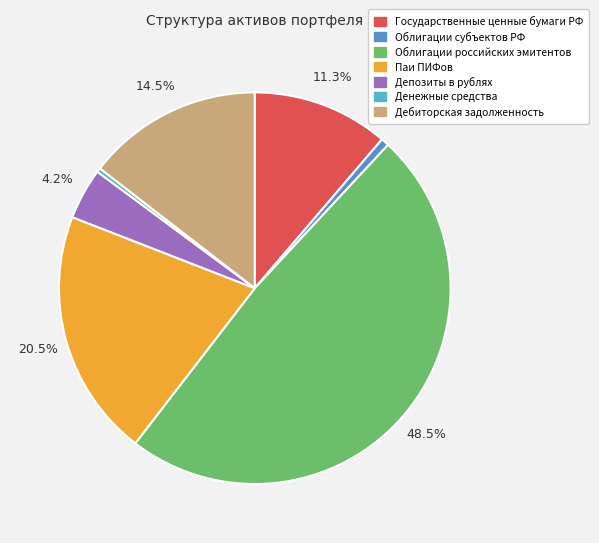

To the nearest percent, what is the combined percentage of Государственные ценные бумаги РФ and Дебиторская задолженность?

26%